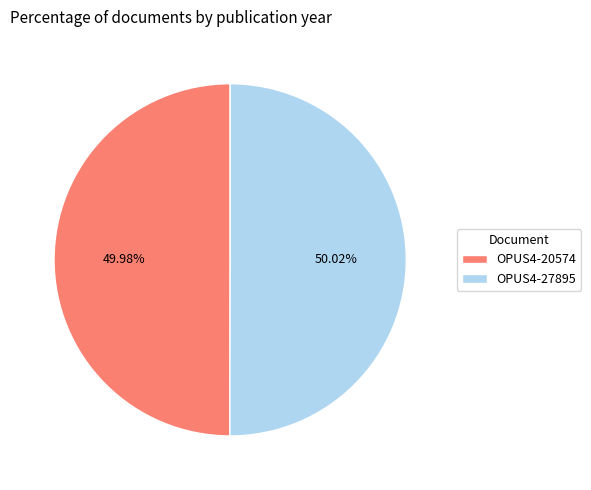

Approximately how many times larger is the value at OPUS4-27895 compared to OPUS4-20574?

1.0